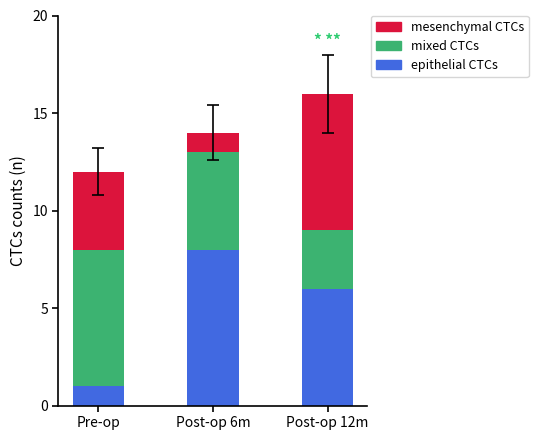

Count the number of data series in this chart.

3